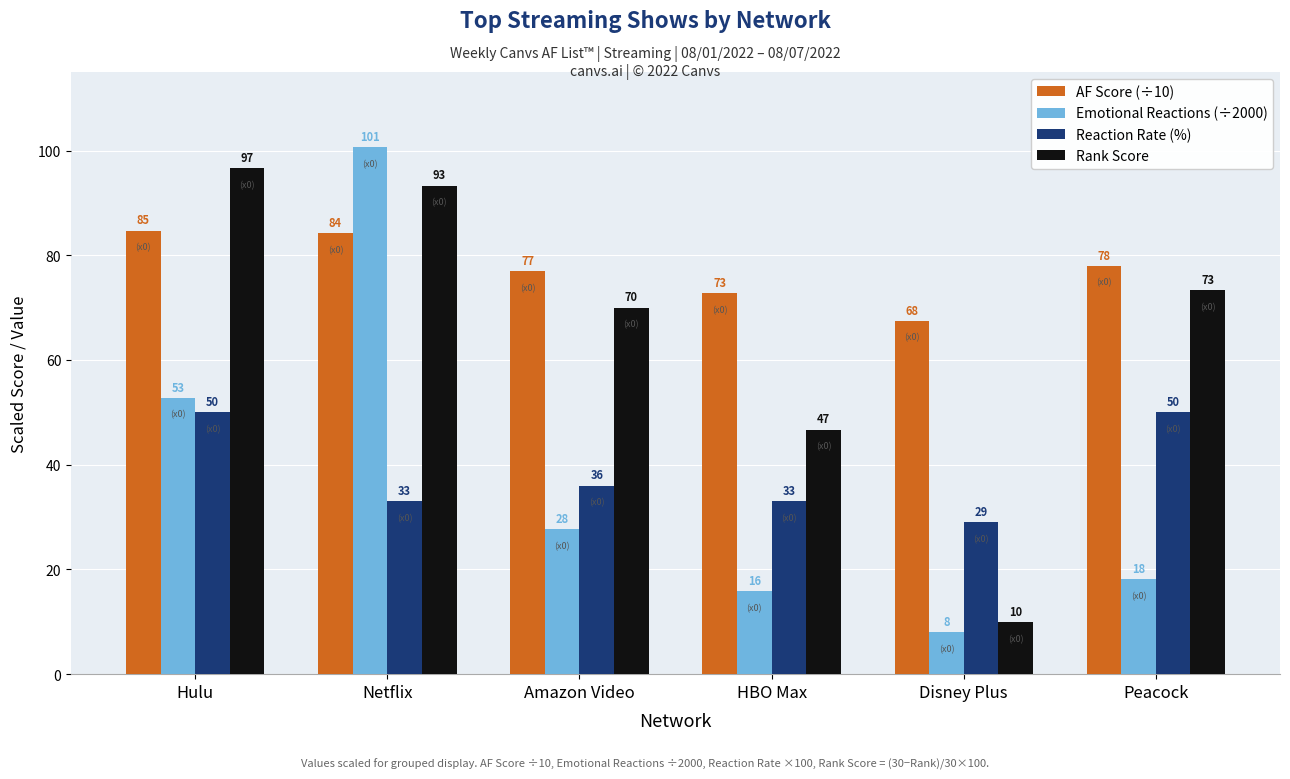

Between Hulu and HBO Max, which series saw the biggest shift?

Rank Score